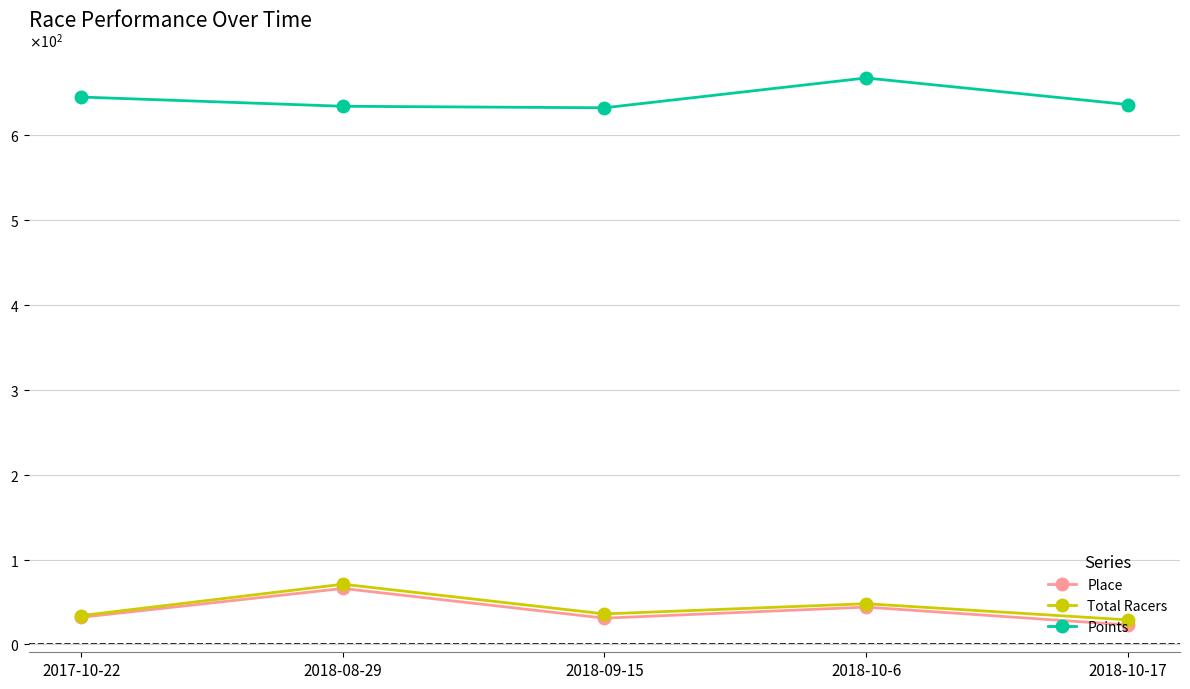

Reading left to right, extract all data points from this chart.

Place: 2017-10-22=32.0	2018-08-29=66.0	2018-09-15=31.0	2018-10-6=44.0	2018-10-17=23.0
Total Racers: 2017-10-22=34.0	2018-08-29=71.0	2018-09-15=36.0	2018-10-6=48.0	2018-10-17=29.0
Points: 2017-10-22=645.2	2018-08-29=634.4	2018-09-15=632.6	2018-10-6=667.7	2018-10-17=636.4